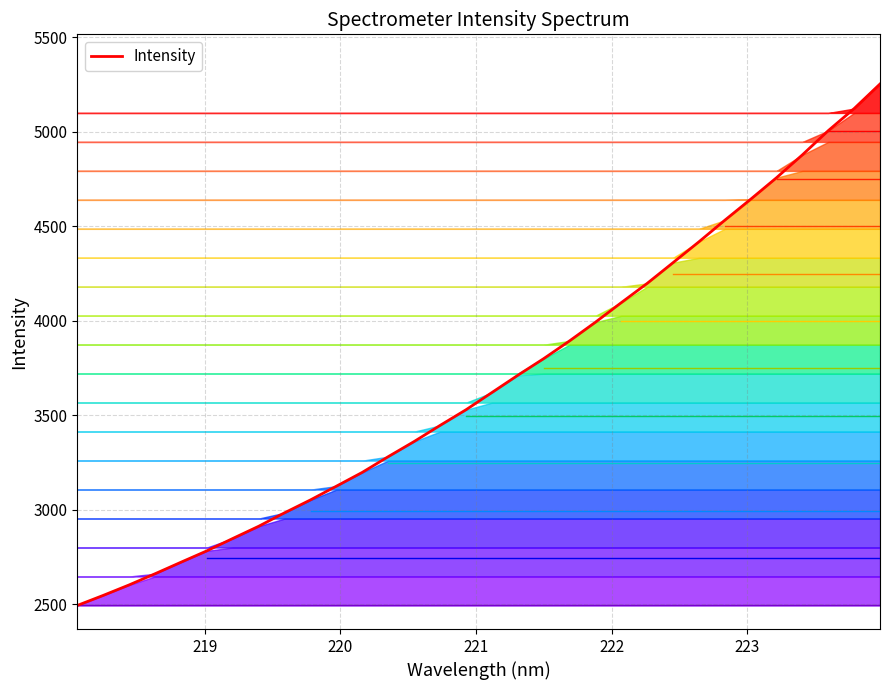

What is the average value of the Intensity series?

3680.0